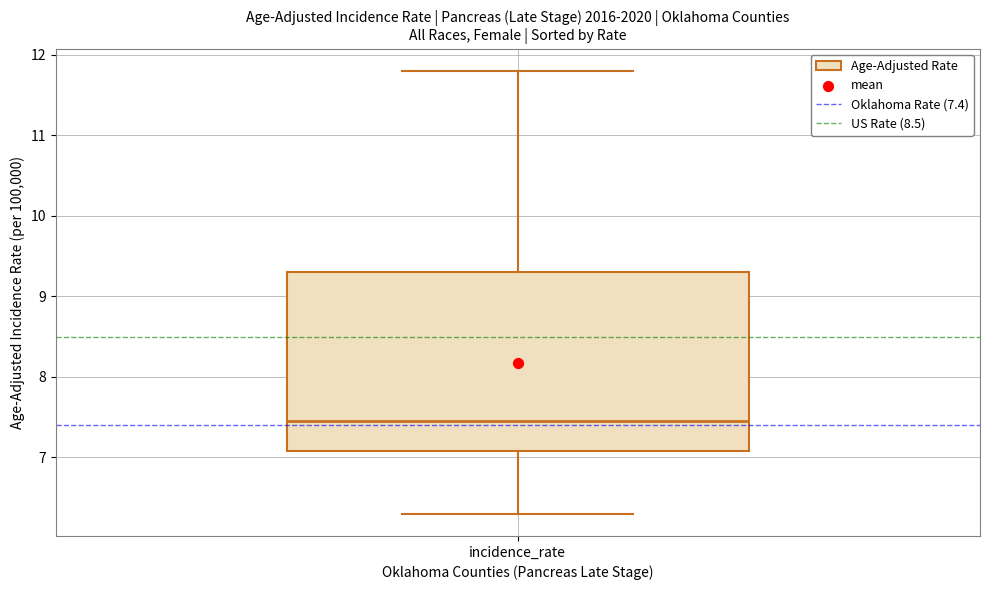

Read this box plot against the y-axis: the position of the median line, the range covered by the box, and the ends of both whiskers. The values are not printed on the chart, so give them approximately, as read against the axis.

median 7.5, box 7.1 to 9.3, whiskers 6.3 to 11.8